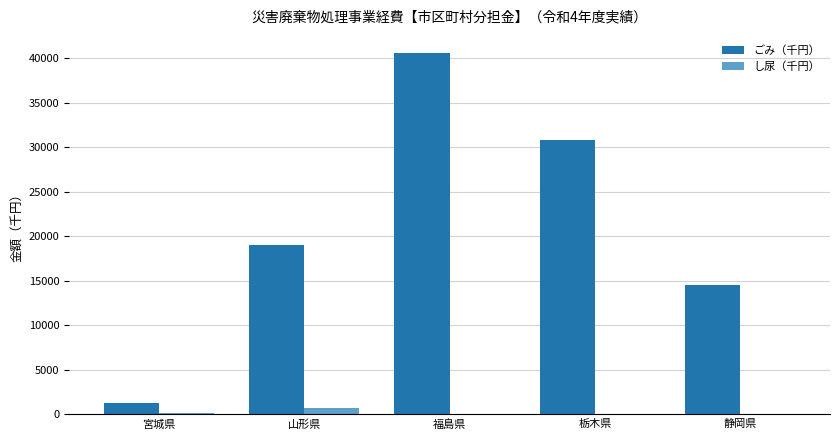

Which series has the largest total across all categories?

ごみ（千円）